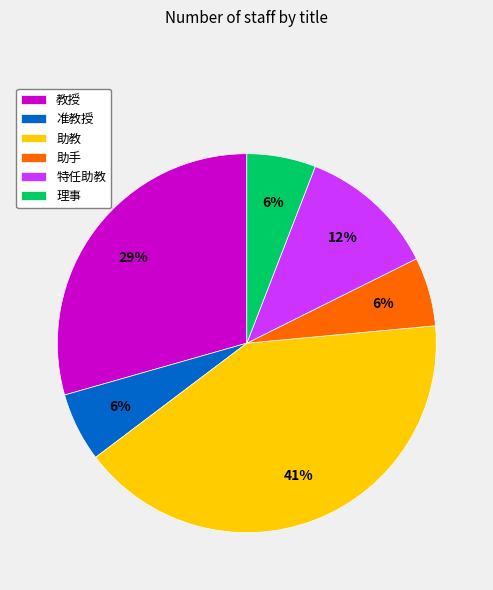

Do 理事 and 教授 together represent more than half of the pie?

No